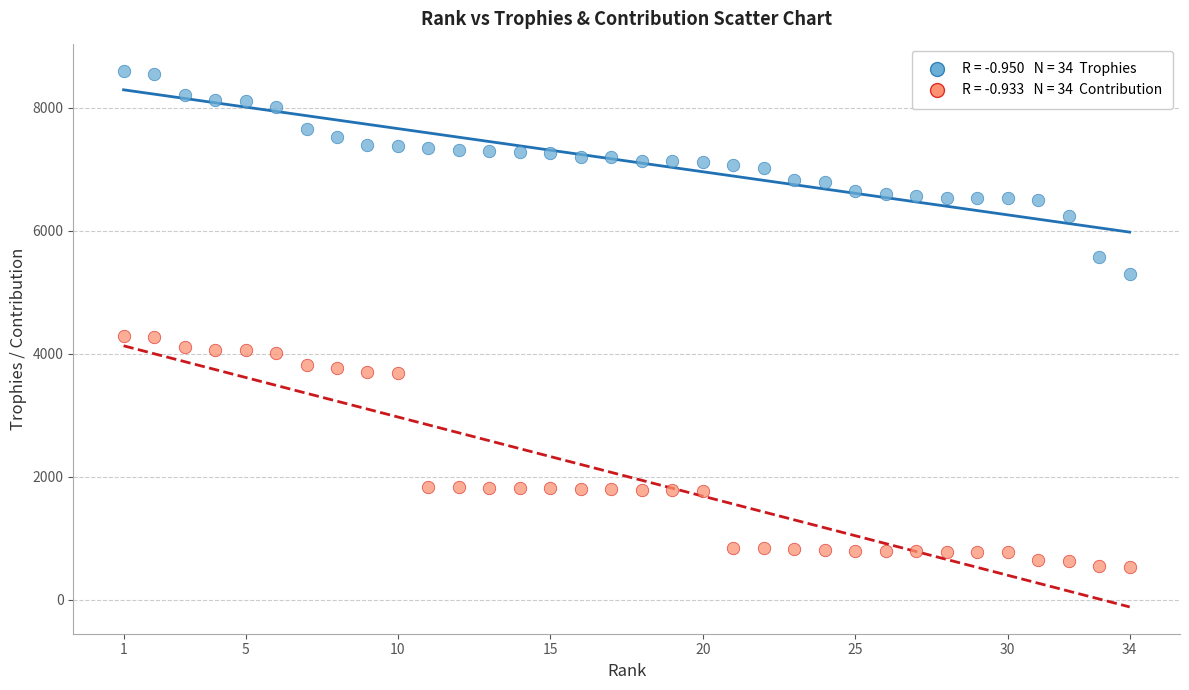

Across all data points, what is the range of X values (max minus min)?

33